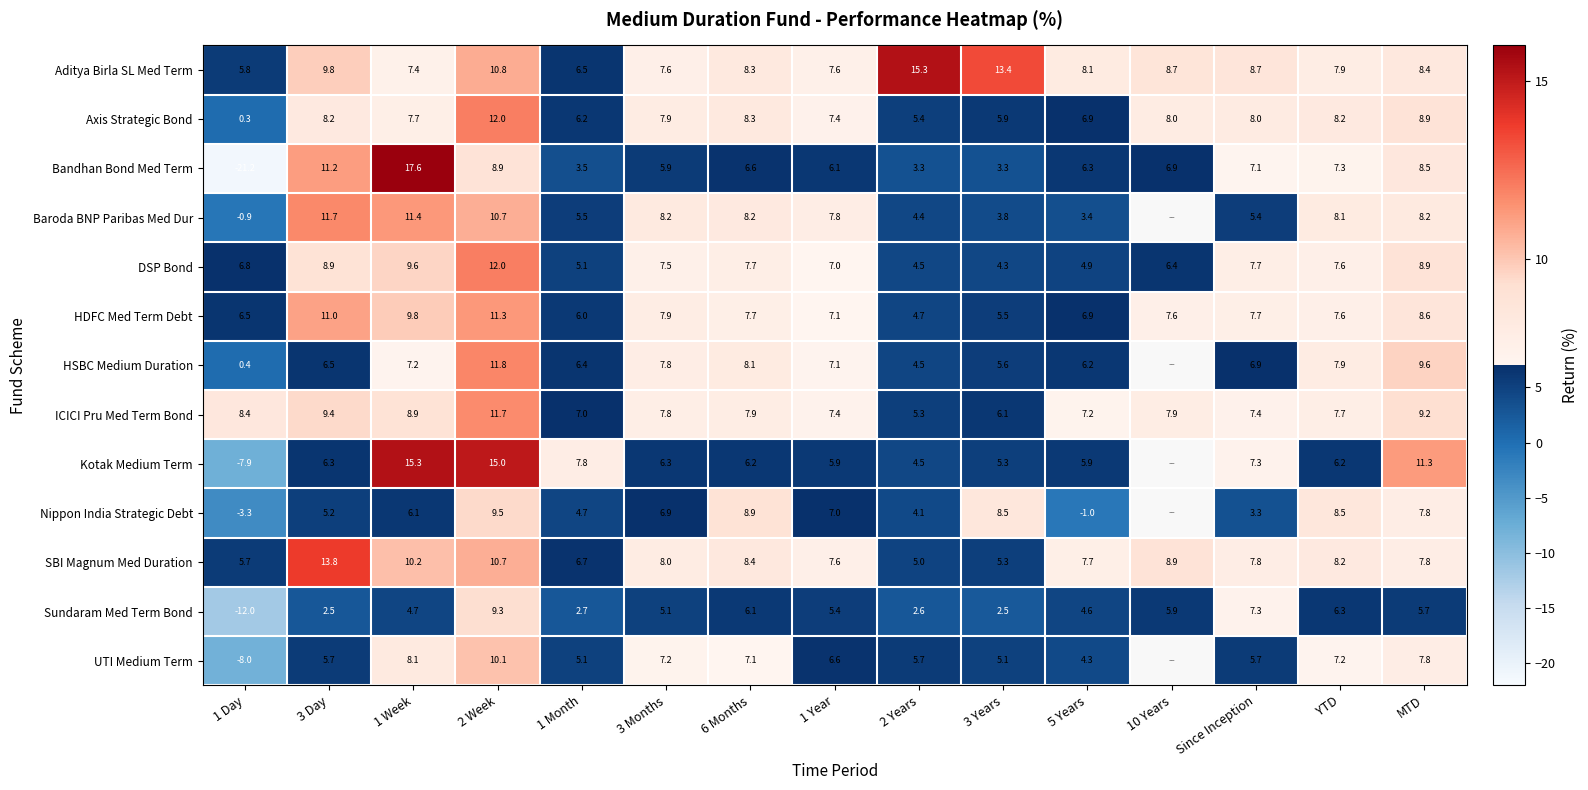

The ICICI Pru Med Term Bond series shows 7.8 at 3 Months. True or false?

True